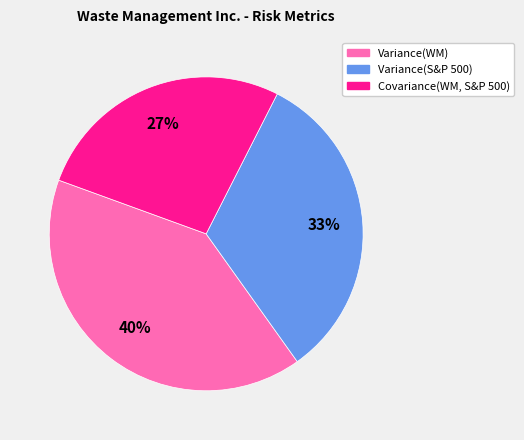

What percentage is the Variance(WM) slice, to the nearest percent?

40%